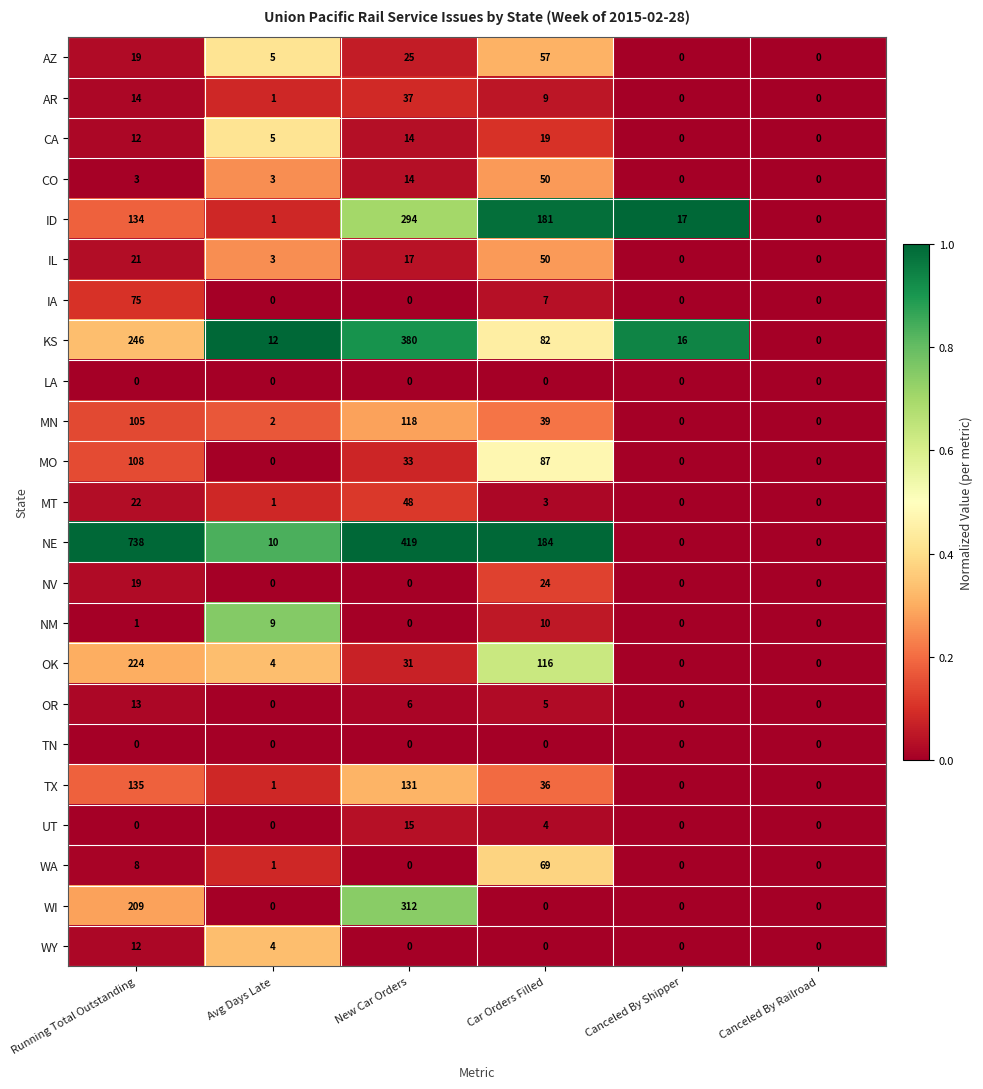

What is the difference between the highest and lowest values at New Car Orders?

419